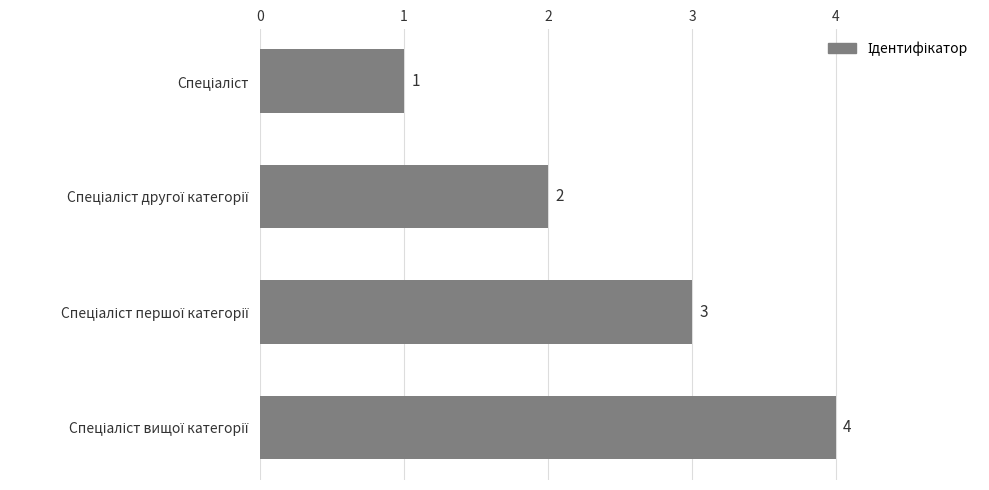

How many values are between 2 and 4?

3